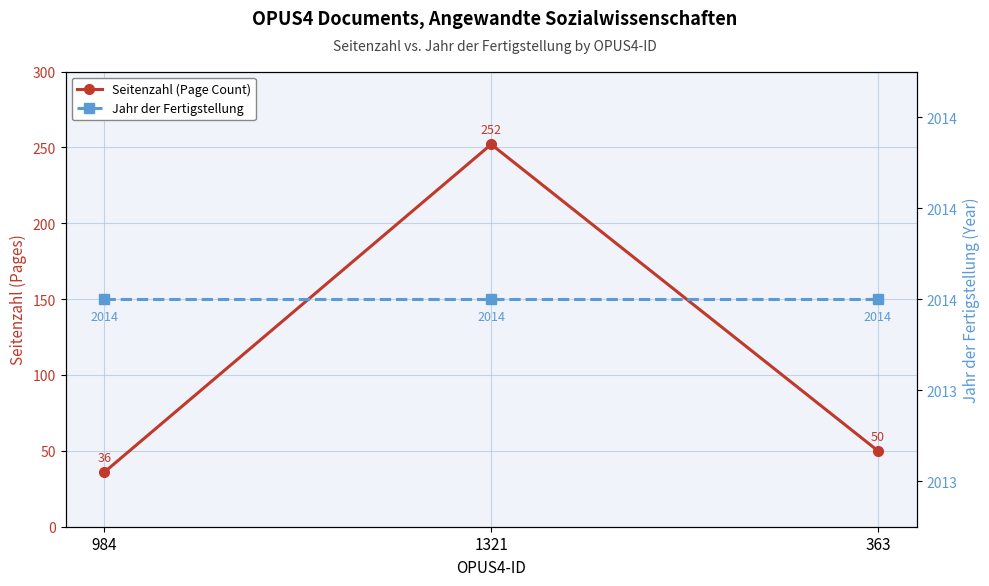

What position from the right is 363?

1